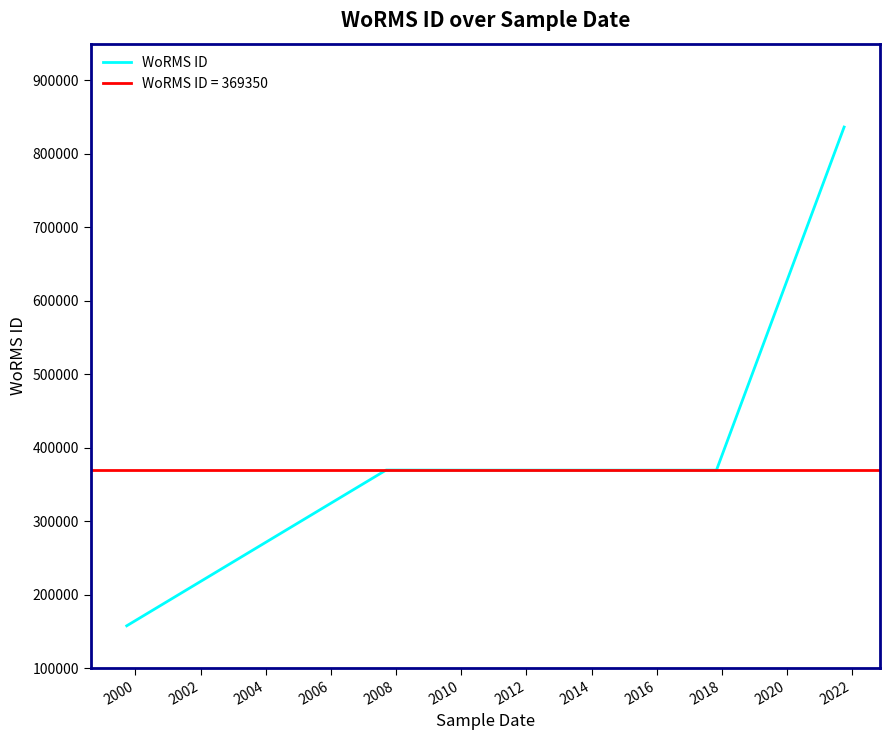

What is the greatest value displayed?

836481